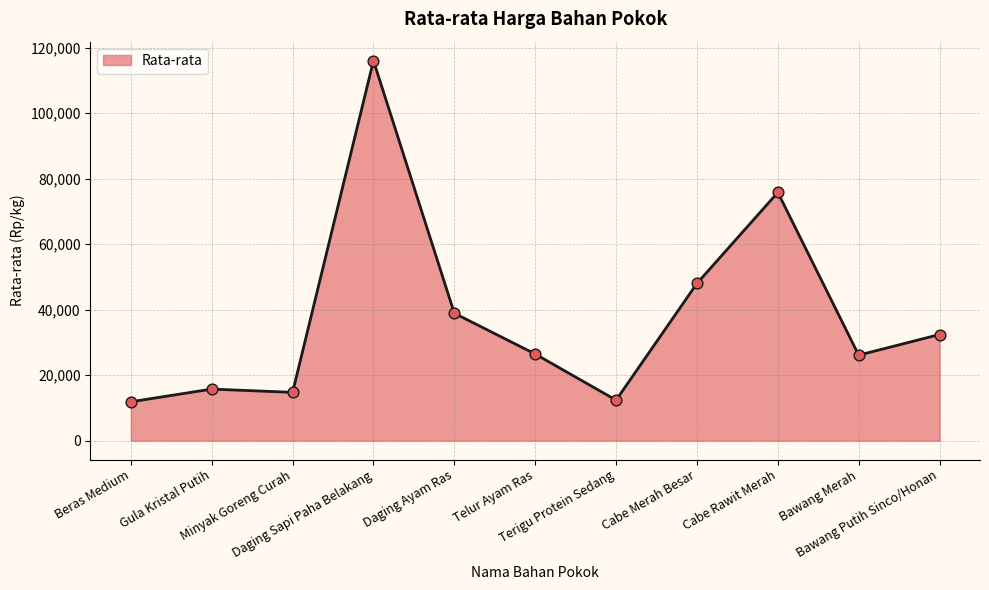

What is the ratio of the value at Daging Sapi Paha Belakang to the value at Telur Ayam Ras?

4.4